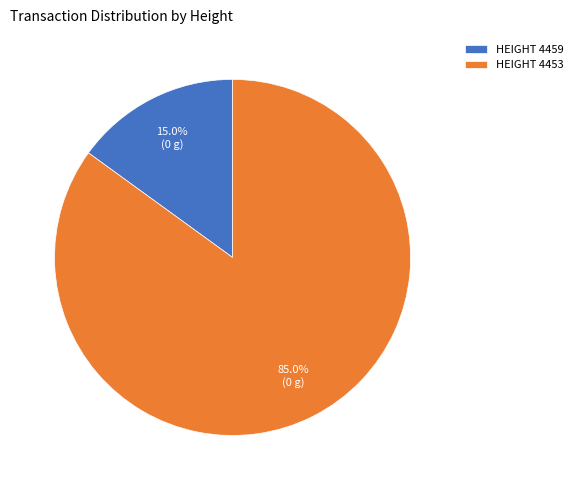

Is there any slice that represents more than half of the pie?

Yes